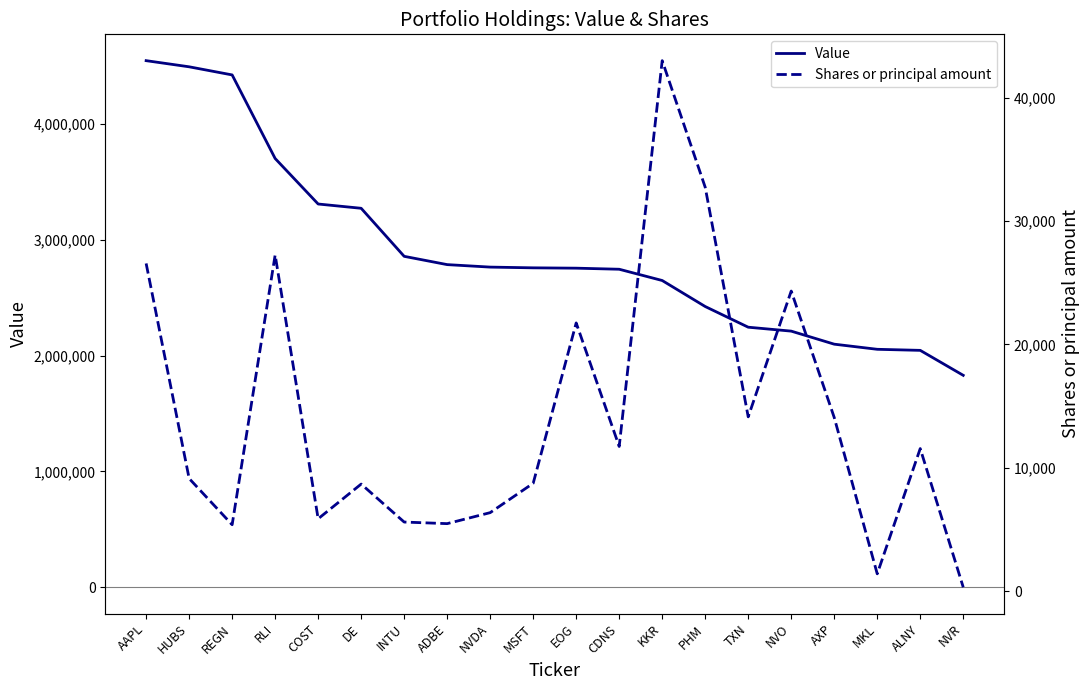

In Shares or principal amount, how many points are higher than both neighbors (excluding endpoints)?

6